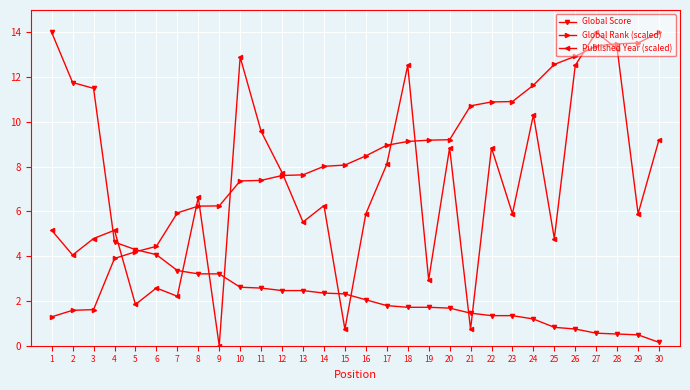

True or false: Global Rank (scaled) and Global Score cross at least once.

True